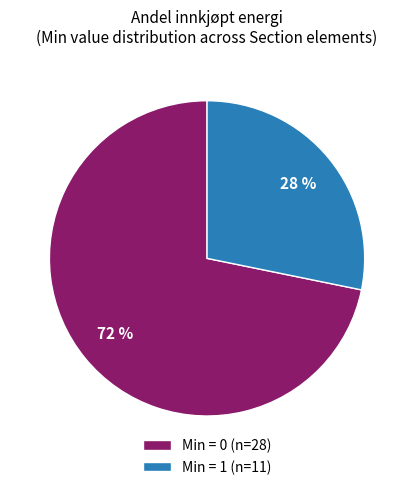

To the nearest percent, what percentage of the pie is Min = 0 (n=28)?

72%